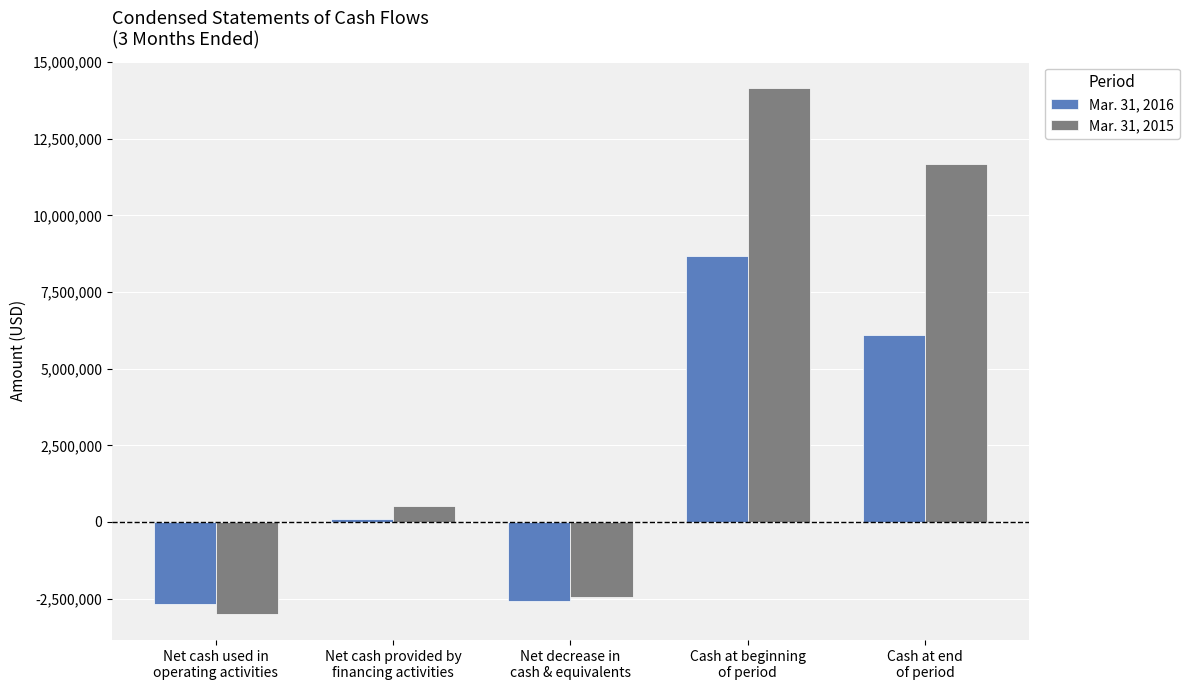

Reading right to left, transcribe all the data shown in this chart.

Mar. 31, 2016: 6099698	8691155	-2591457	98744	-2690201
Mar. 31, 2015: 11692360	14155809	-2463449	531620	-2995069